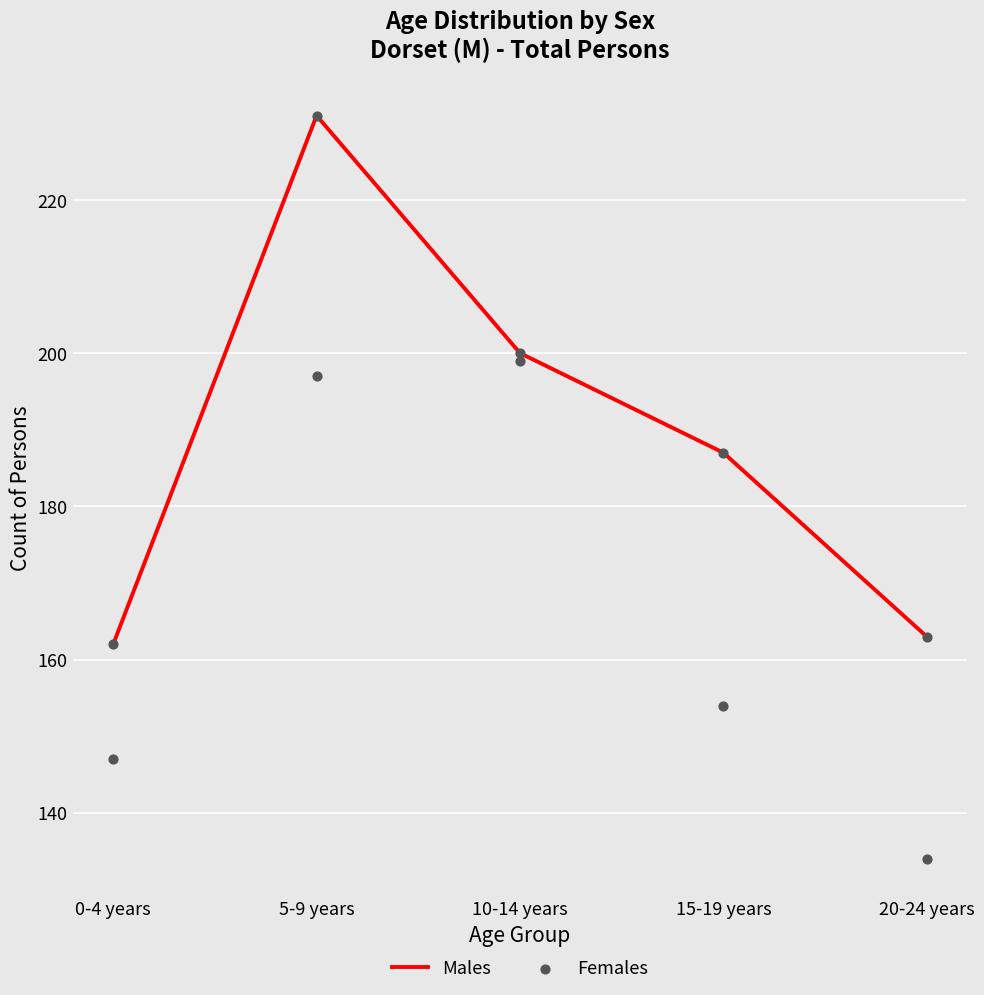

Which series reaches the maximum Y coordinate?

Males